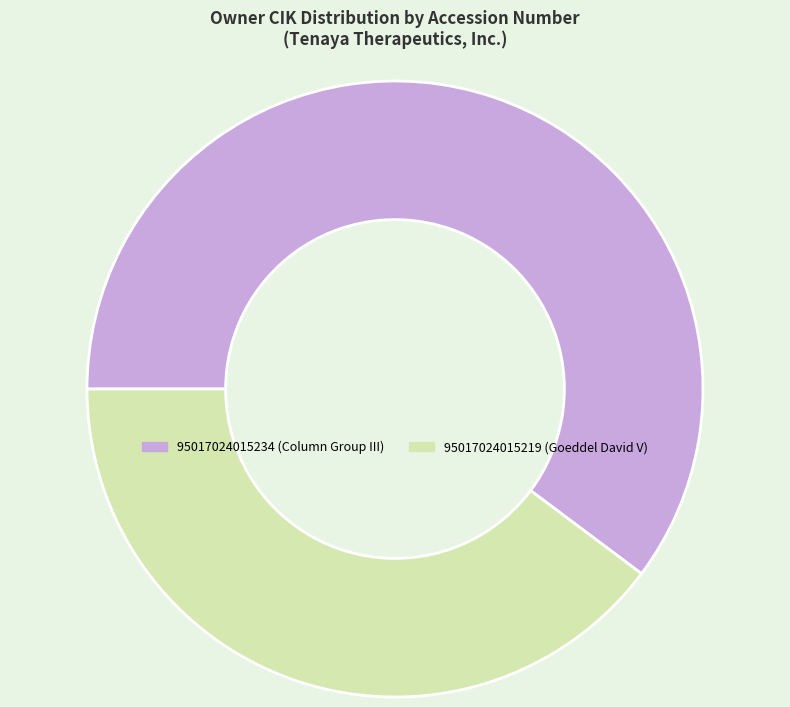

Approximately how many times larger is the value at 95017024015234 (Column Group III) compared to 95017024015219 (Goeddel David V)?

1.5